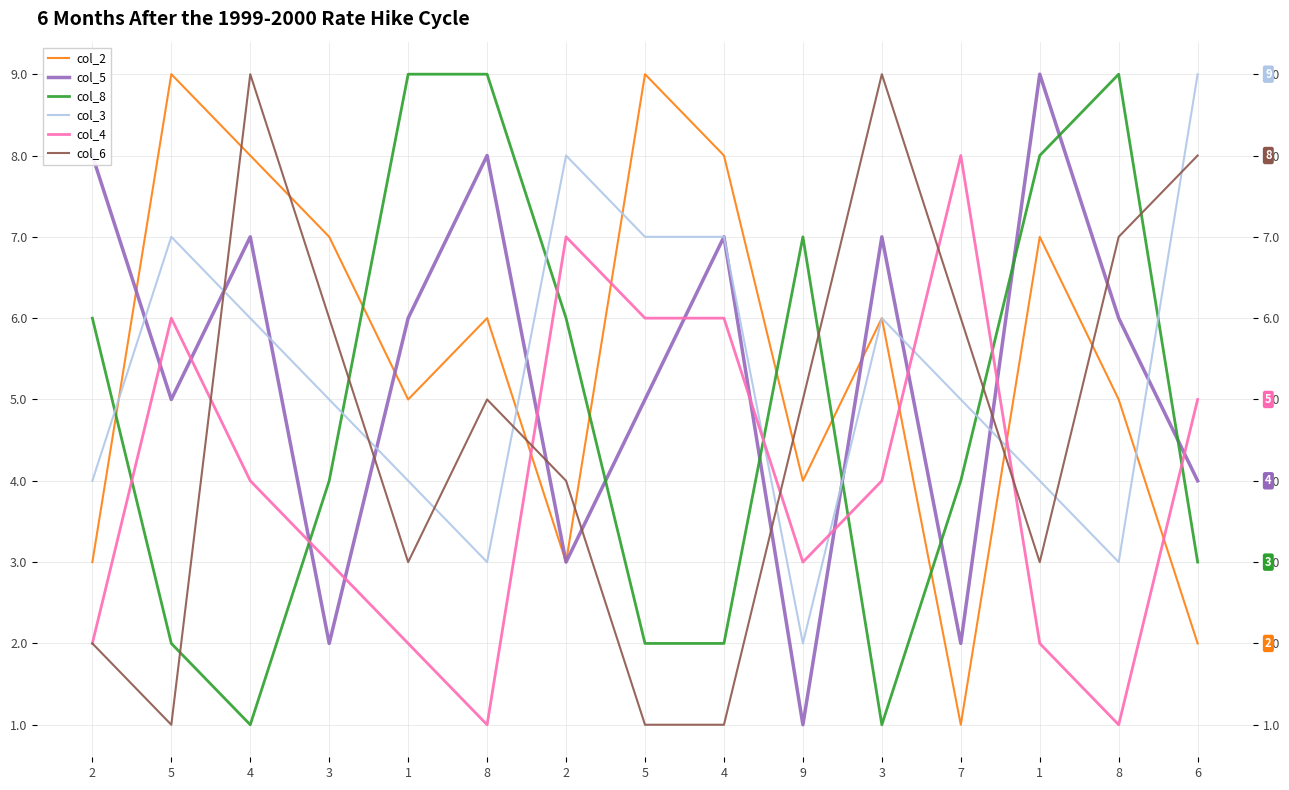

List the series in order of their peak value, lowest first.

col_4, col_2, col_5, col_8, col_3, col_6